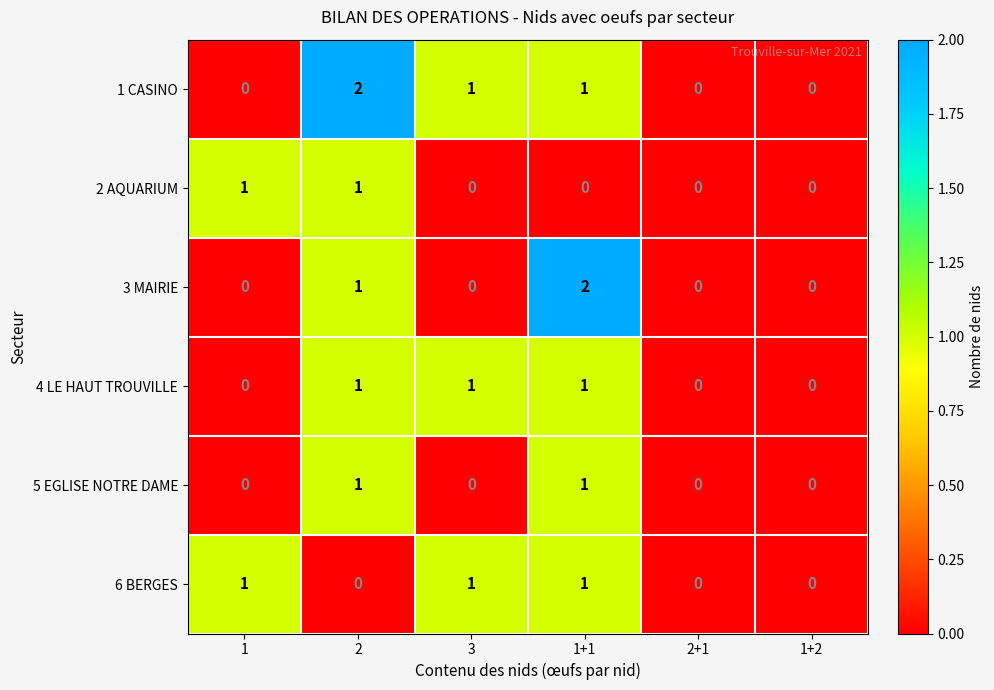

Which series has the largest total across all categories?

1 CASINO